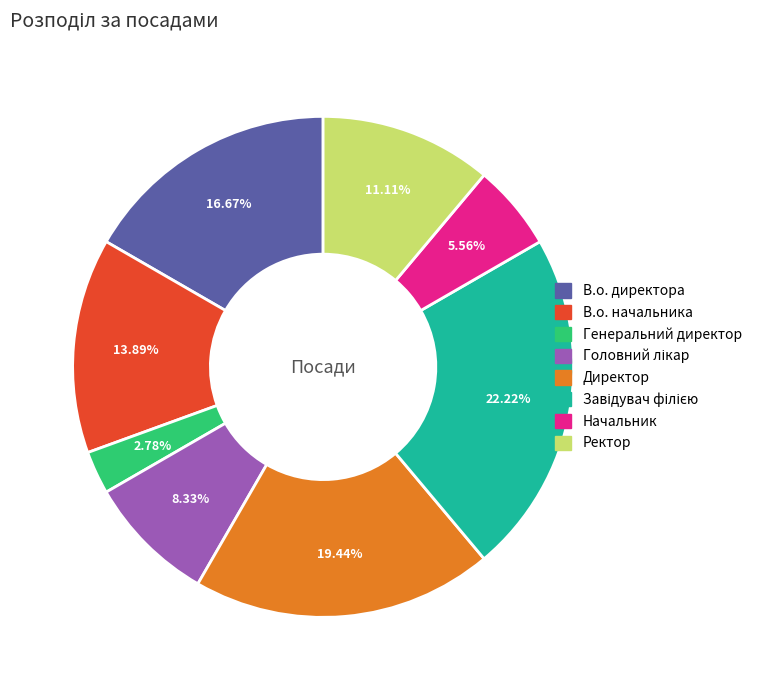

Which has a higher value, Директор or Генеральний директор?

Директор